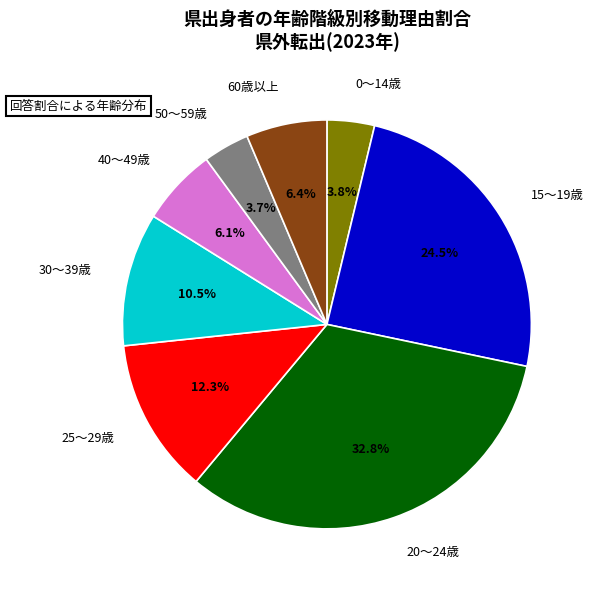

Which has a higher value, 50～59歳 or 60歳以上?

60歳以上